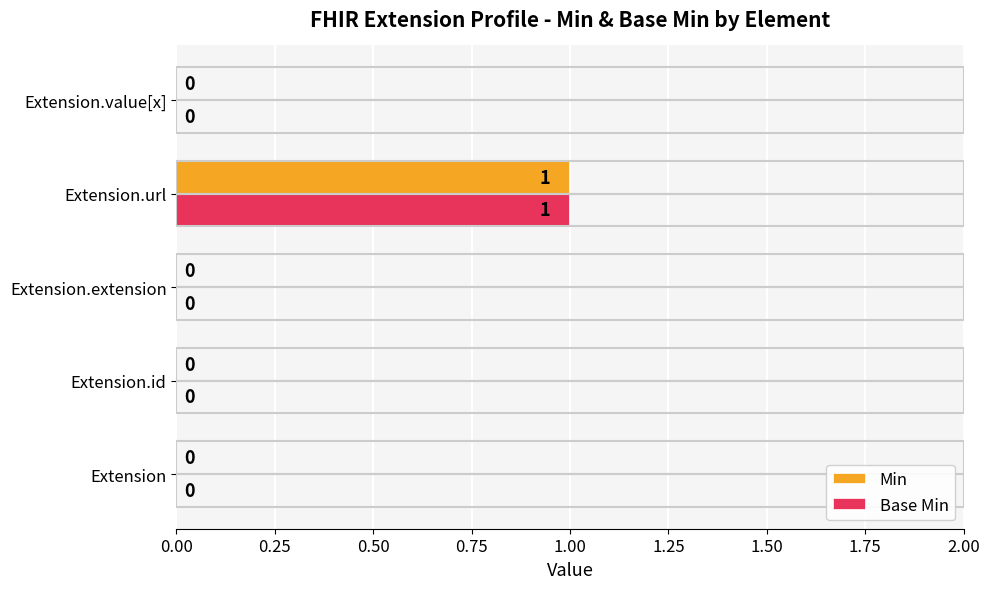

How many Min values are between 0 and 1?

5